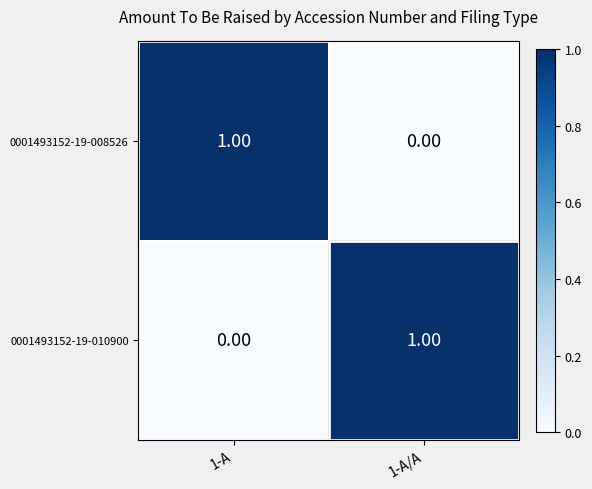

Rank the categories by 0001493152-19-008526 value from lowest to highest.

1-A/A, 1-A